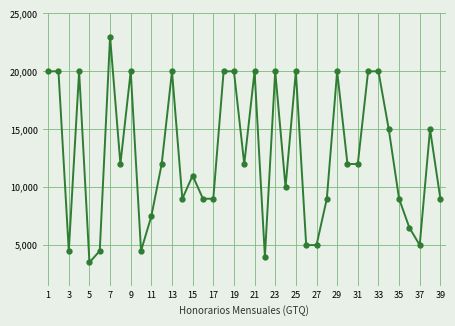

What is the sum of all values?

498000